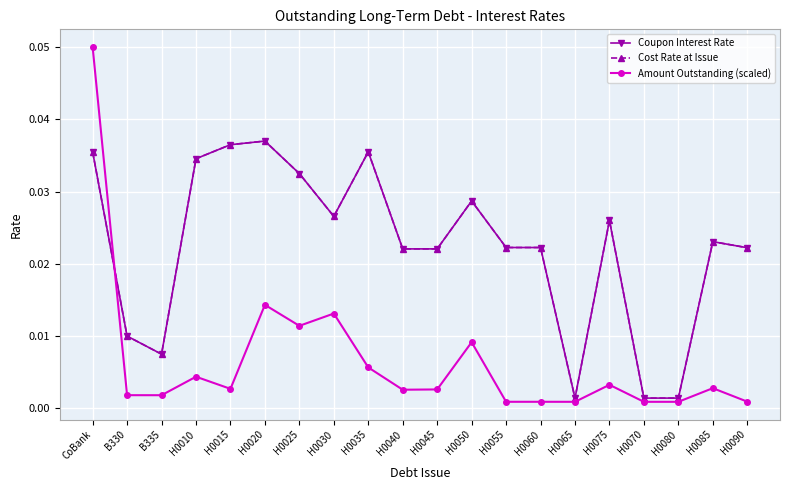

What position from the right is H0085?

2